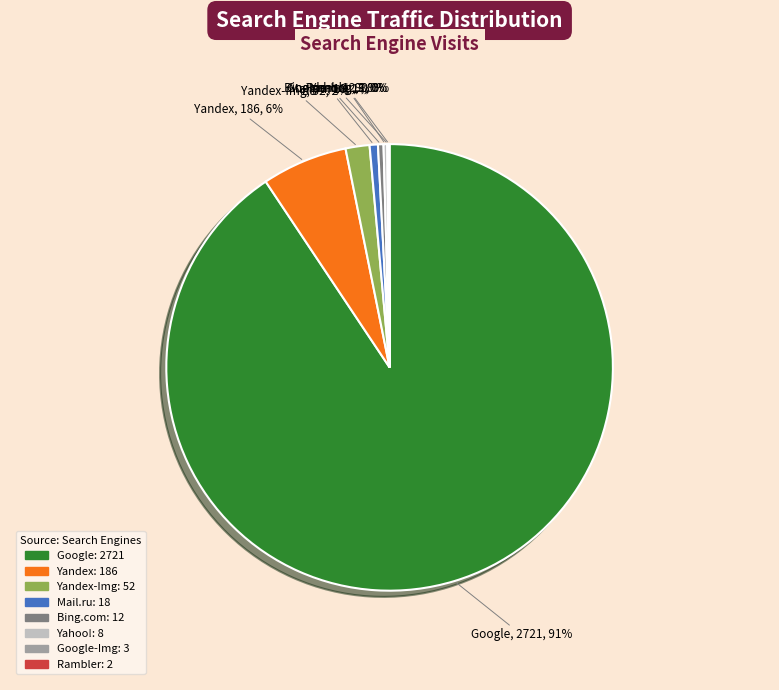

Is there a majority slice in this chart?

Yes